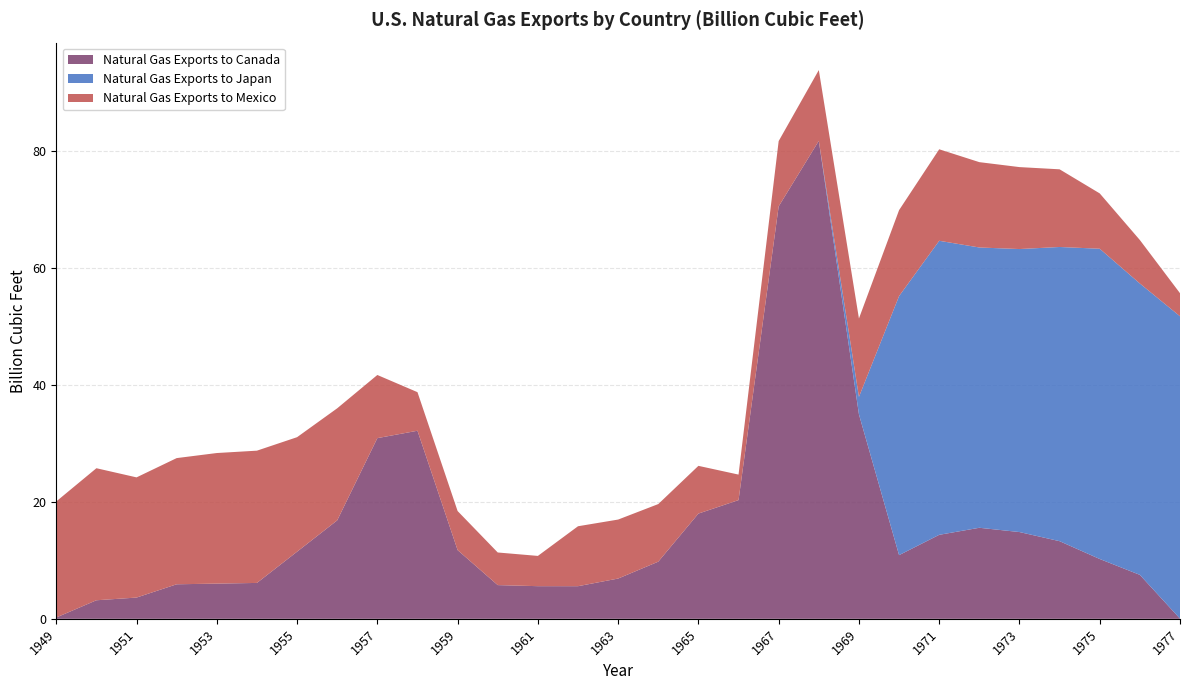

Reading left to right, list all the values displayed in this chart.

Natural Gas Exports to Canada: 1949=0.2	1950=3.2	1951=3.6	1952=5.9	1953=6.0	1954=6.1	1955=11.5	1956=16.8	1957=30.9	1958=32.1	1959=11.7	1960=5.8	1961=5.6	1962=5.6	1963=6.9	1964=9.8	1965=18.0	1966=20.3	1967=70.5	1968=81.6	1969=34.9	1970=10.9	1971=14.3	1972=15.6	1973=14.8	1974=13.3	1975=10.2	1976=7.5	1977=0.0
Natural Gas Exports to Japan: 1949=0.0	1950=0.0	1951=0.0	1952=0.0	1953=0.0	1954=0.0	1955=0.0	1956=0.0	1957=0.0	1958=0.0	1959=0.0	1960=0.0	1961=0.0	1962=0.0	1963=0.0	1964=0.0	1965=0.0	1966=0.0	1967=0.0	1968=0.0	1969=3.0	1970=44.3	1971=50.2	1972=47.9	1973=48.3	1974=50.3	1975=53.0	1976=49.8	1977=51.7
Natural Gas Exports to Mexico: 1949=19.8	1950=22.6	1951=20.5	1952=21.6	1953=22.3	1954=22.6	1955=19.6	1956=19.1	1957=10.8	1958=6.6	1959=6.7	1960=5.6	1961=5.2	1962=10.2	1963=10.1	1964=9.8	1965=8.2	1966=4.4	1967=11.2	1968=12.1	1969=13.4	1970=14.7	1971=15.6	1972=14.6	1973=14.0	1974=13.3	1975=9.5	1976=7.4	1977=3.9
Other Countries: 1949=0.0	1950=0.0	1951=0.0	1952=0.0	1953=0.0	1954=0.0	1955=0.0	1956=0.0	1957=0.0	1958=0.0	1959=0.0	1960=0.0	1961=0.0	1962=0.0	1963=0.0	1964=0.0	1965=0.0	1966=0.0	1967=0.0	1968=0.0	1969=0.0	1970=0.0	1971=0.0	1972=0.0	1973=0.0	1974=0.0	1975=0.0	1976=0.0	1977=0.0
Total Natural Gas Exports: 1949=20.1	1950=25.7	1951=24.2	1952=27.5	1953=28.3	1954=28.7	1955=31.0	1956=36.0	1957=41.7	1958=38.7	1959=18.4	1960=11.3	1961=10.7	1962=15.8	1963=17.0	1964=19.6	1965=26.1	1966=24.6	1967=81.6	1968=93.7	1969=51.3	1970=69.8	1971=80.2	1972=78.0	1973=77.2	1974=76.8	1975=72.7	1976=64.7	1977=55.6